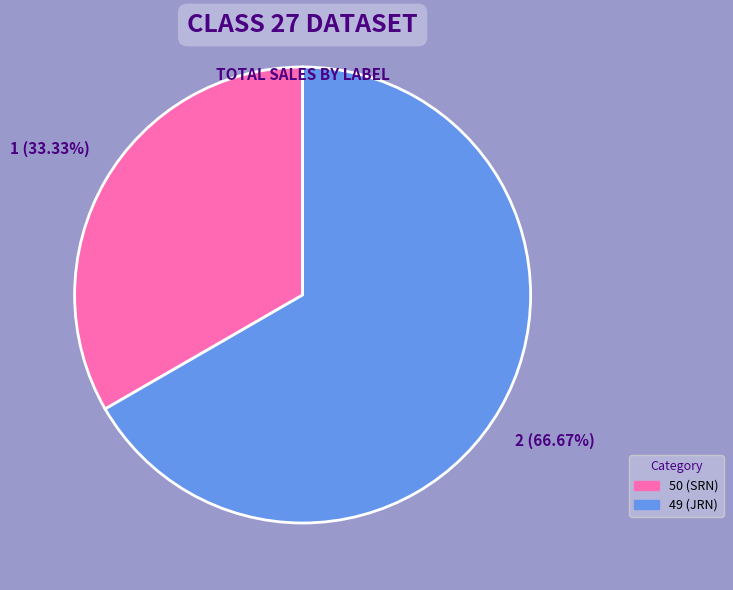

Which has a higher value, 50 or 49?

49